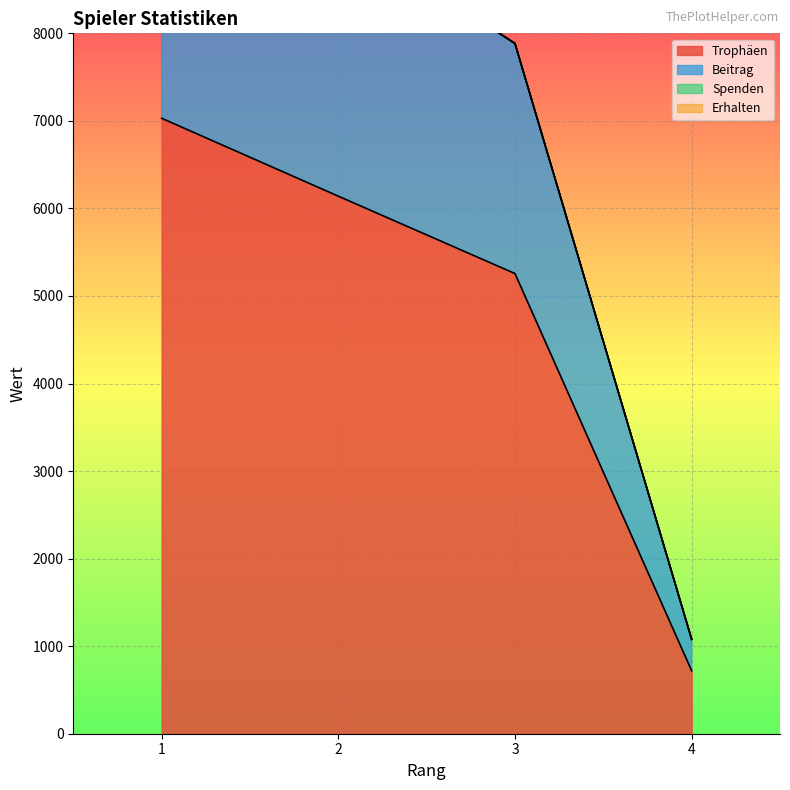

What is the lowest value of the Trophäen series?

719